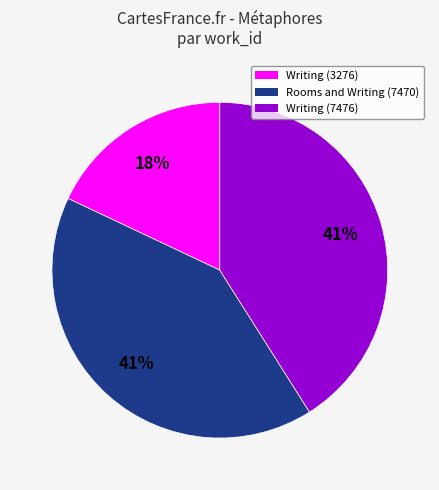

To the nearest percent, what is the difference between the largest and smallest slice percentages?

23%